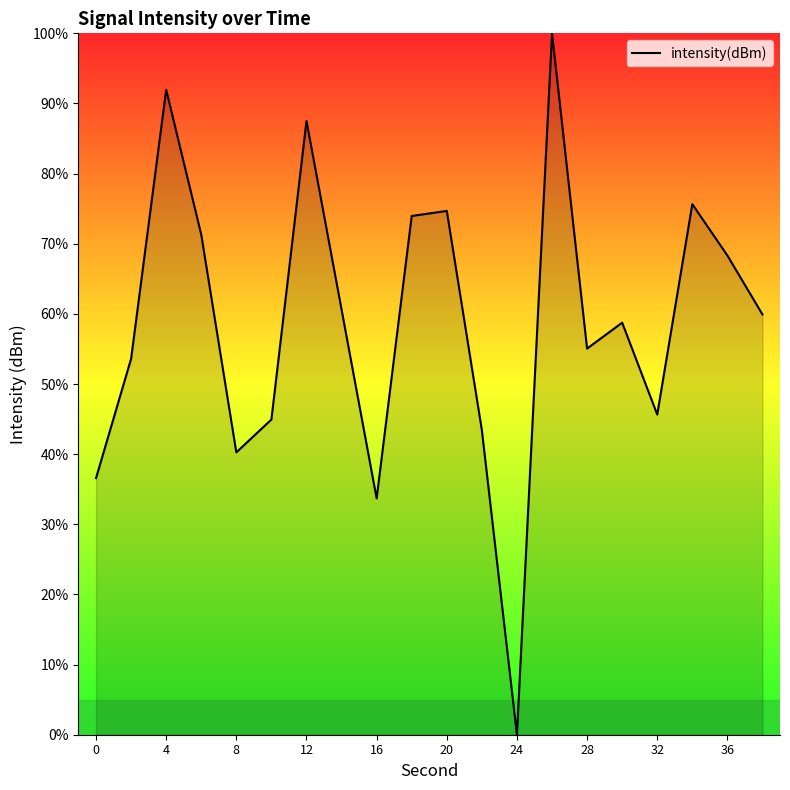

What is the difference between the maximum and minimum values?

100.0